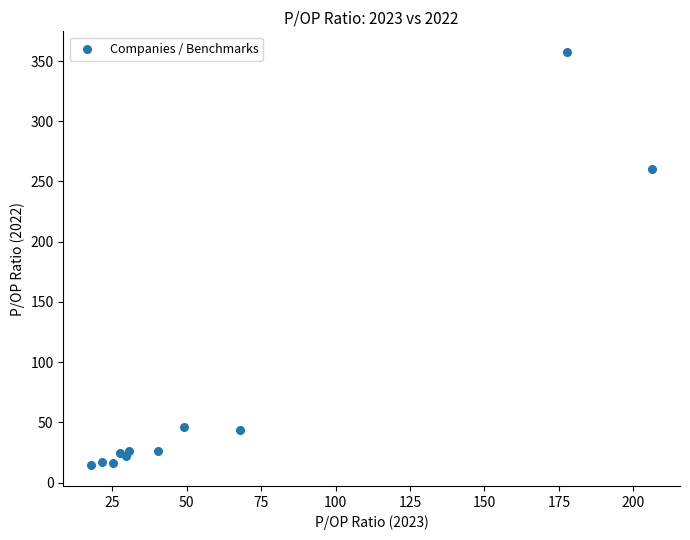

What Y value in the scatter plot is closest to 185?

260.3